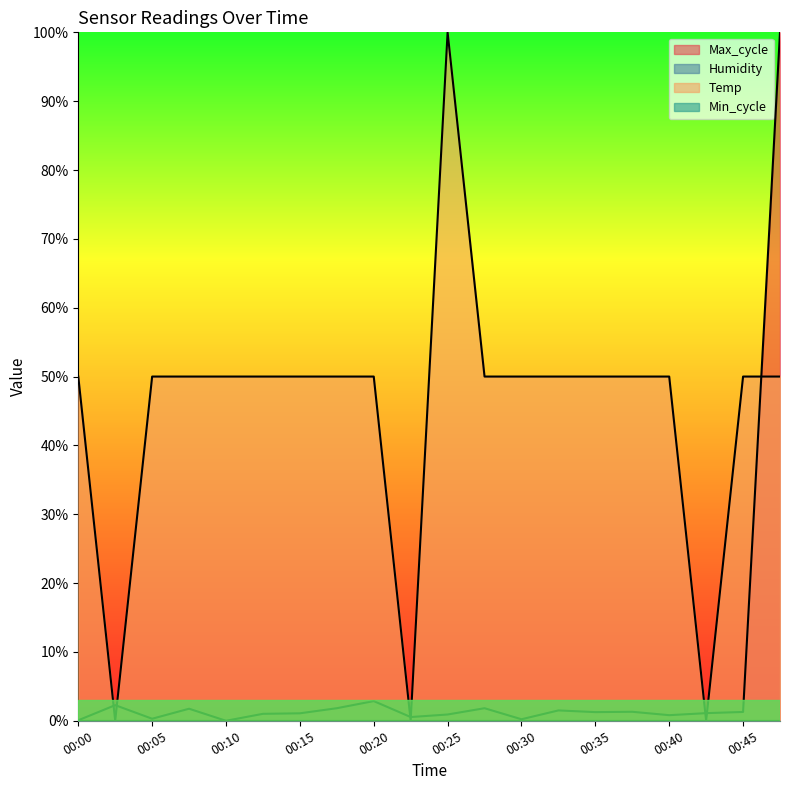

Which series changed the most between 00:12 and 00:25?

Temp